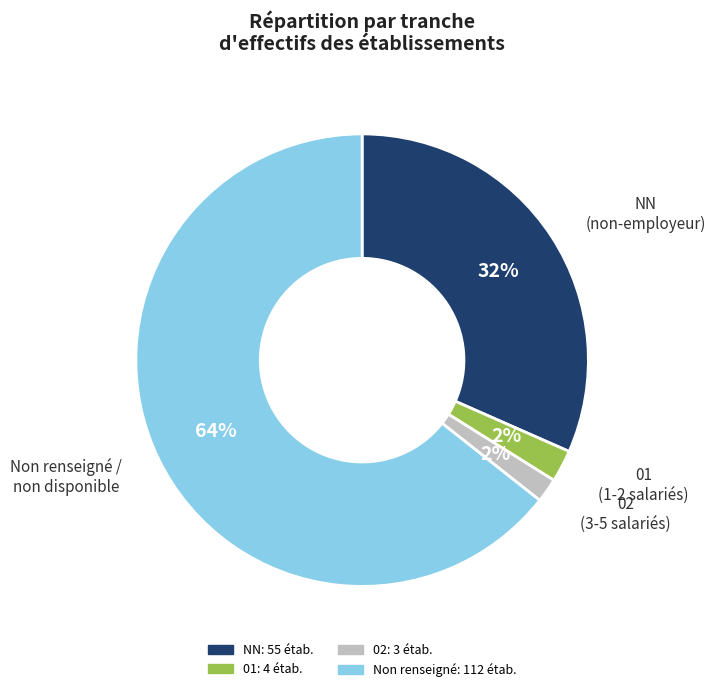

To the nearest percent, what is the average slice percentage?

25%